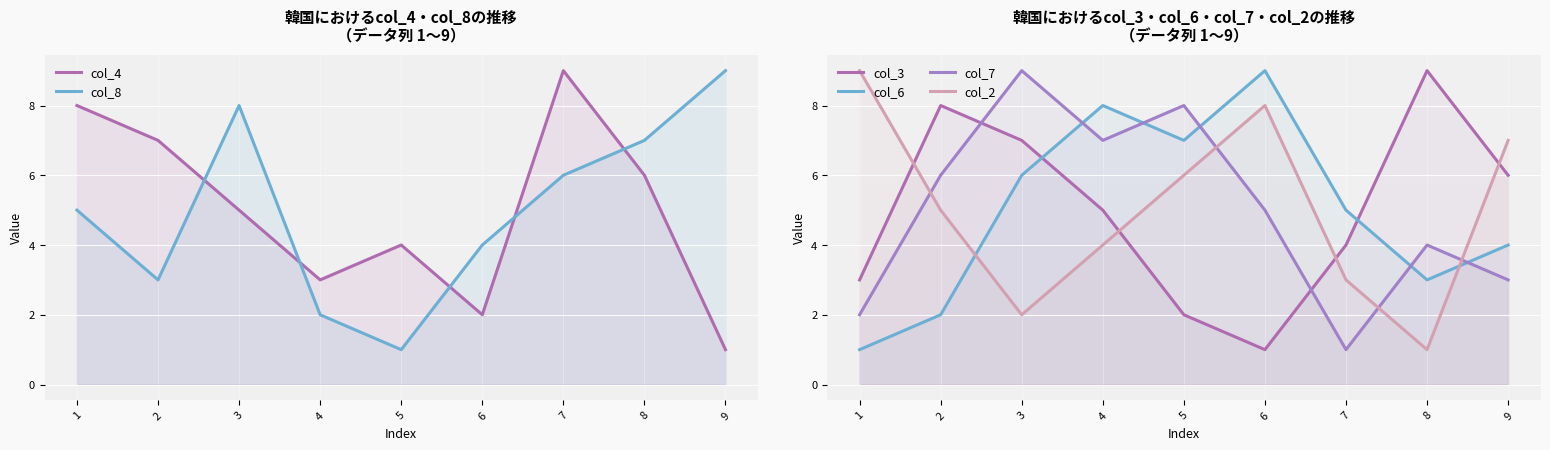

At 9, list the series in order from smallest to largest.

col_4, col_7, col_6, col_3, col_2, col_8